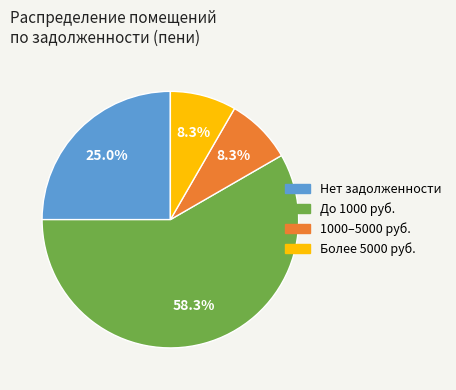

Does any single category account for the majority?

Yes